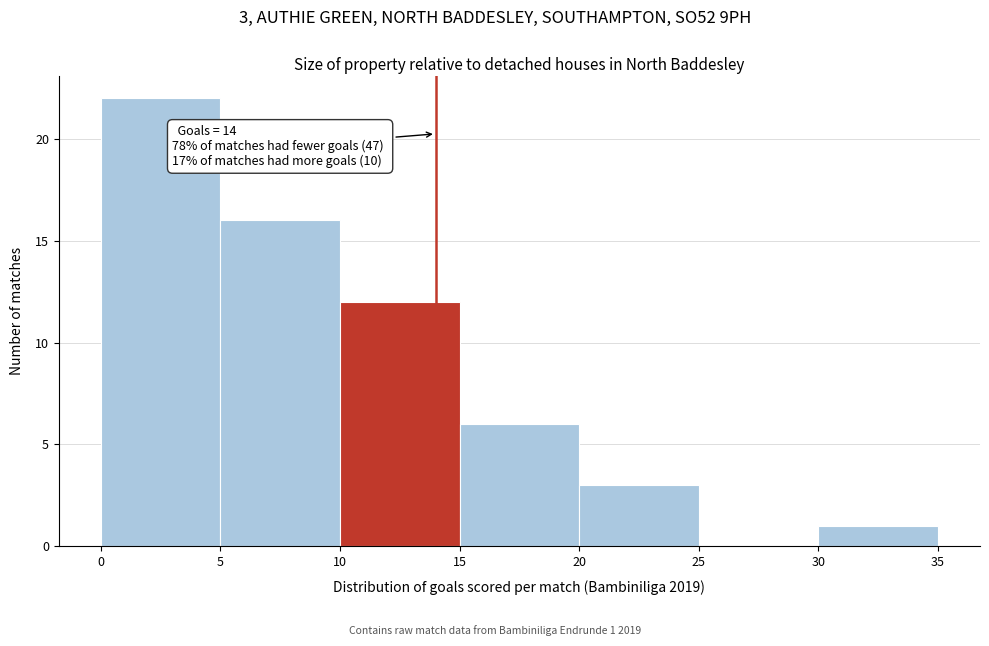

Which range on the x-axis has the tallest bar?

0 to 5